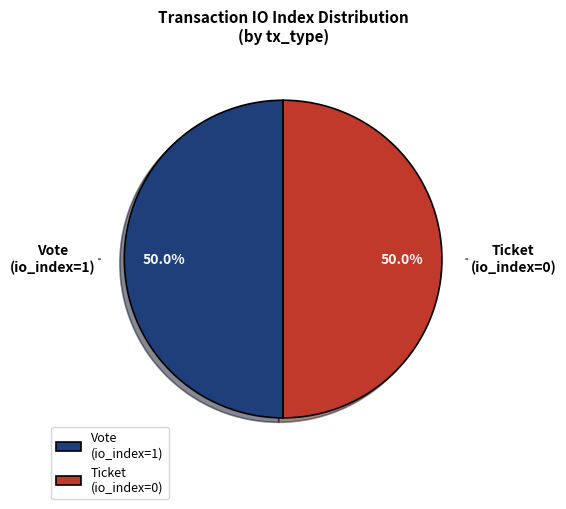

Approximately how many times larger is the value at Vote (io_index=1) compared to Ticket (io_index=0)?

1.0